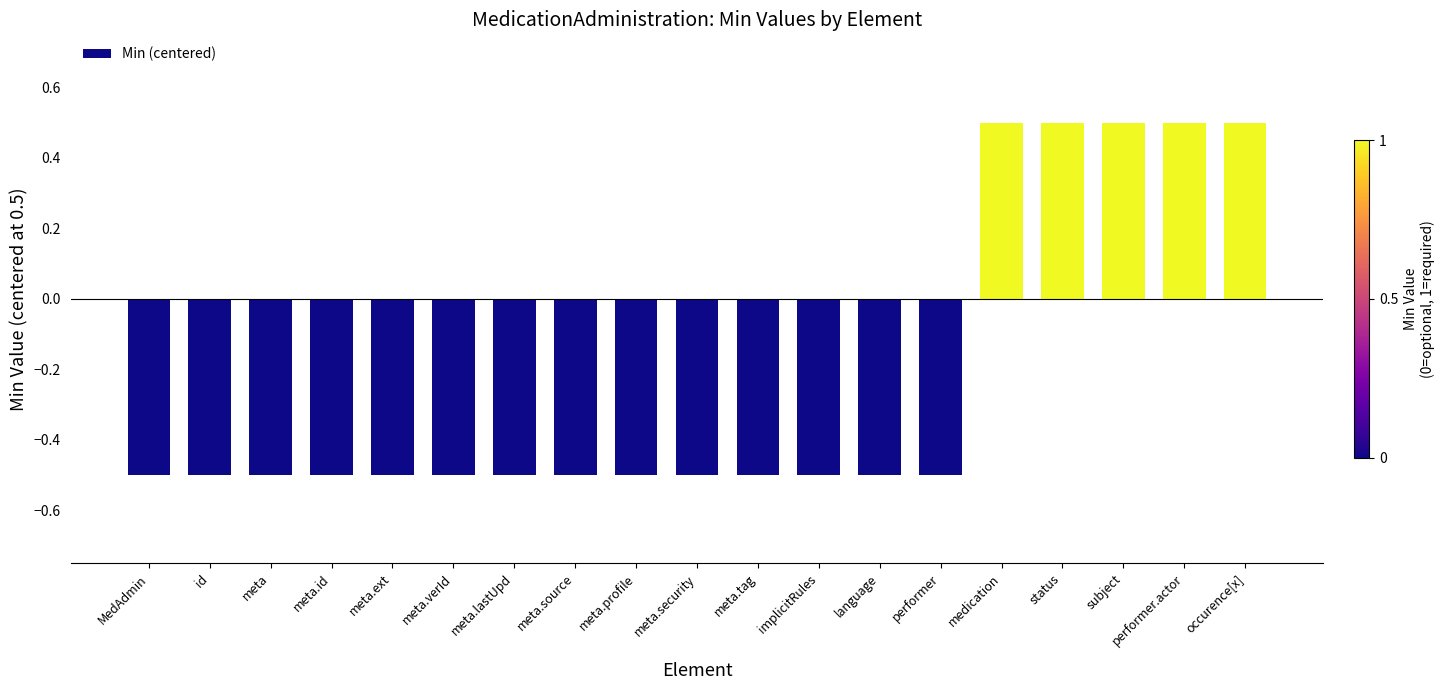

How many values are between 0 and 1?

5